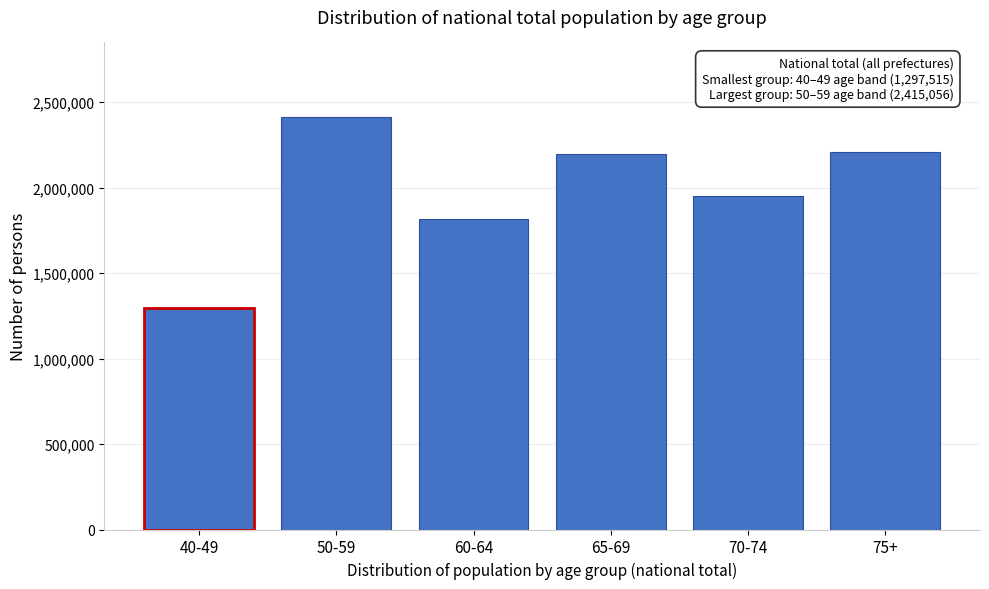

Reading left to right, list all the values displayed in this chart.

1297515	2415056	1817426	2194534	1948623	2206466